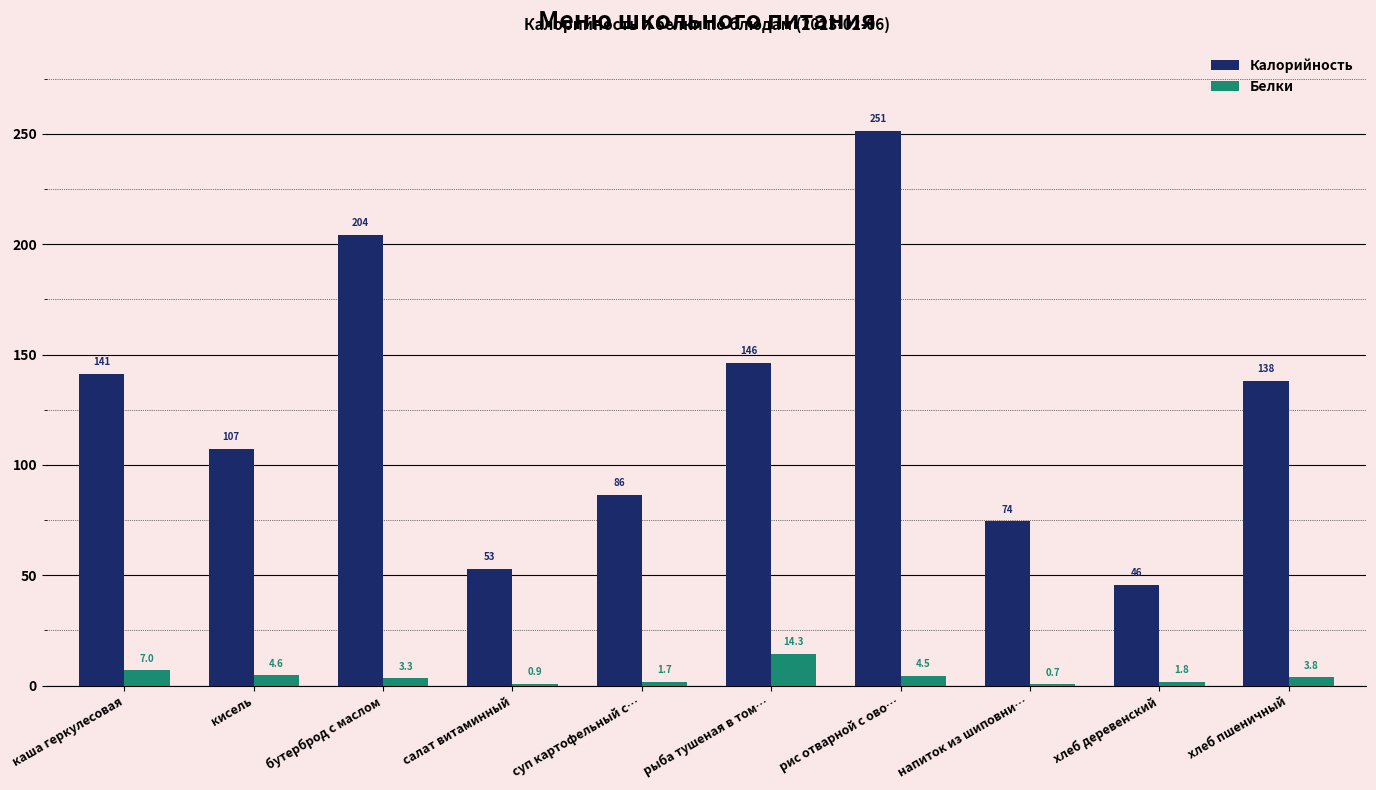

At which category is the sum across all series the highest?

рис отварной с ово…